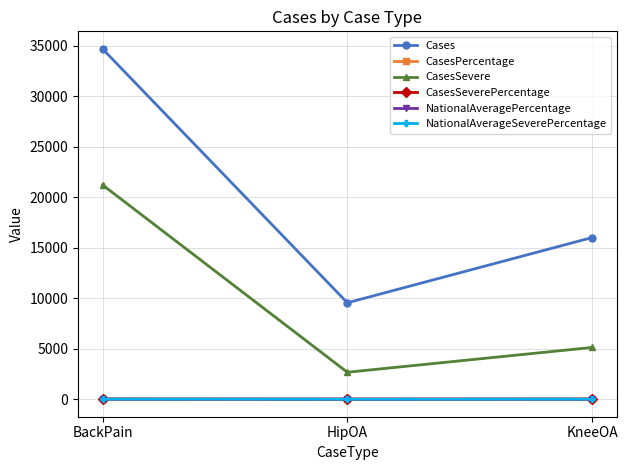

What is the label of the 1st point from the left?

BackPain